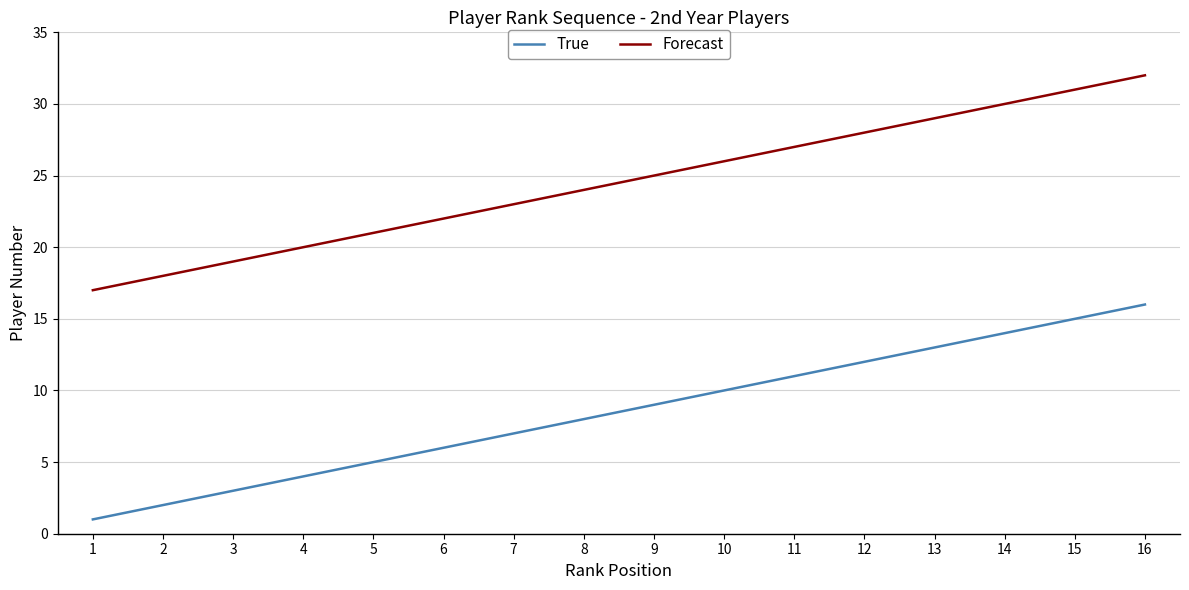

True or false: Forecast and True cross at least once.

False